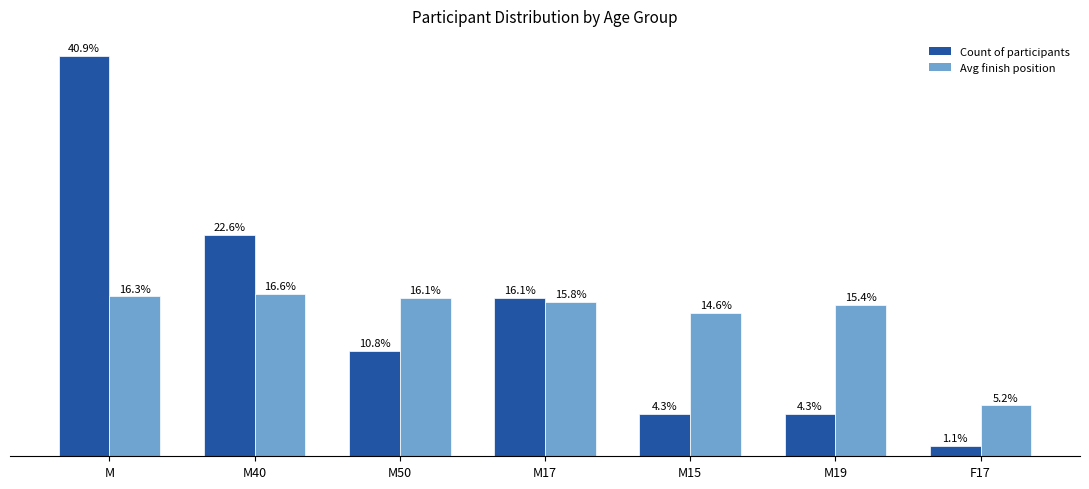

Rank the categories by Avg finish position value from lowest to highest.

F17, M15, M19, M17, M50, M, M40